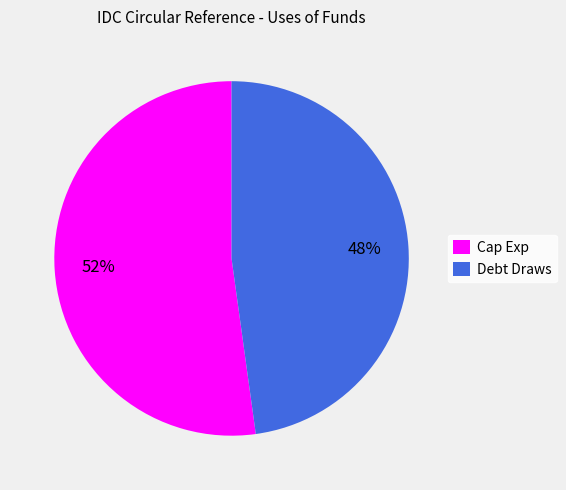

How many slices are in this pie chart?

2